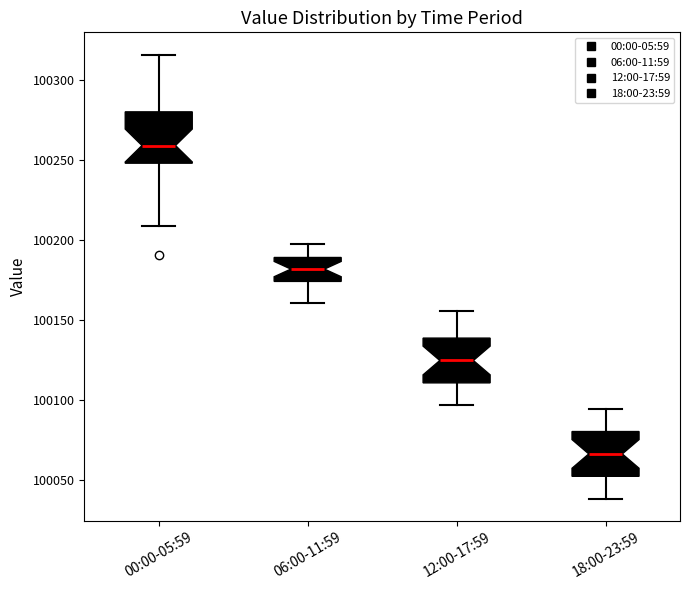

Which box has the lowest median line?

18:00-23:59